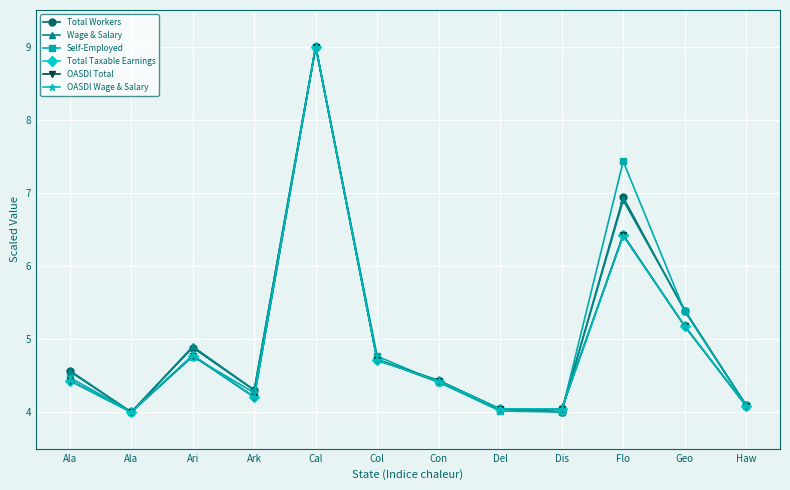

Is this an area chart (filled region under the line)?

No